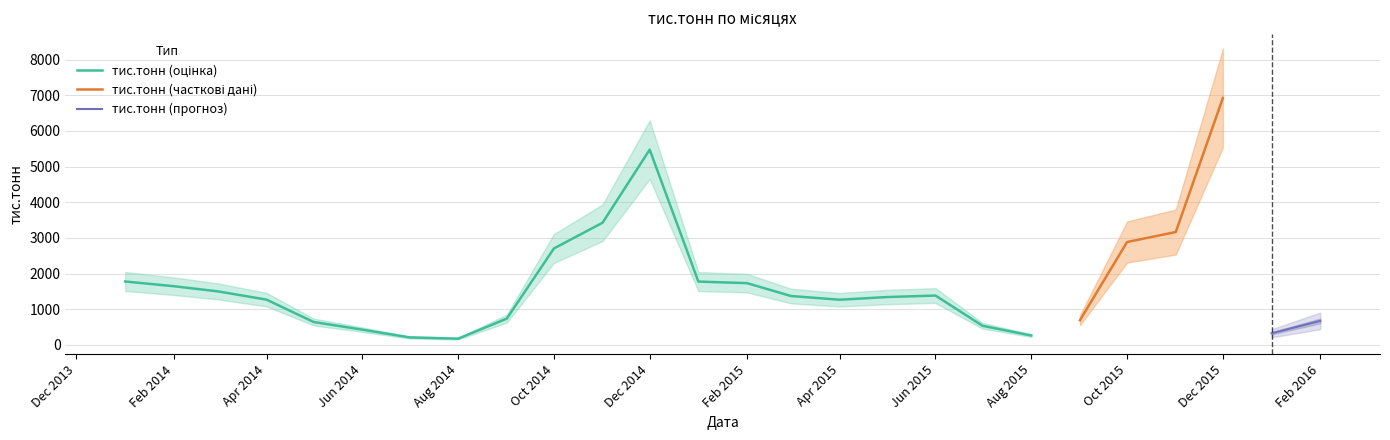

Rank the categories by value from lowest to highest.

2014-08-01, 2014-07-01, 2015-08-01, 2016-01-01, 2014-06-01, 2015-07-01, 2014-05-01, 2016-02-01, 2015-09-01, 2014-09-01, 2015-04-01, 2014-04-01, 2015-05-01, 2015-03-01, 2015-06-01, 2014-03-01, 2014-02-01, 2015-02-01, 2015-01-01, 2014-01-01, 2014-10-01, 2015-10-01, 2015-11-01, 2014-11-01, 2014-12-01, 2015-12-01